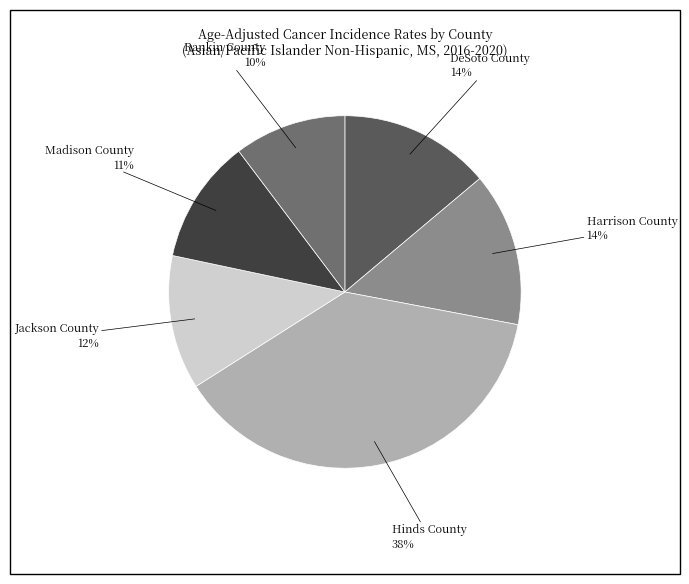

How many segments does this pie chart have?

6